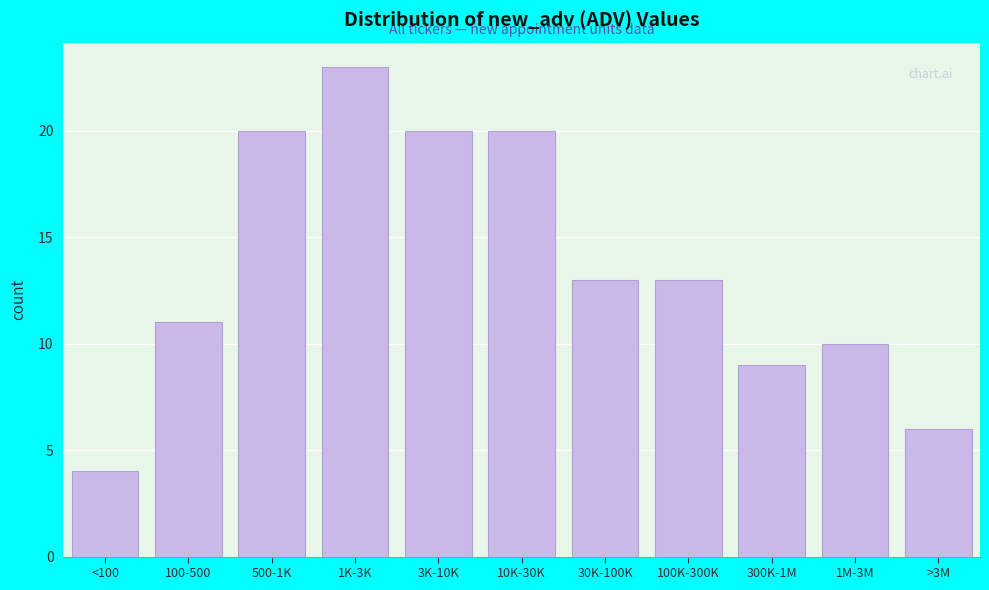

Reading left to right, extract all data points from this chart.

<100=4	100-500=11	500-1K=20	1K-3K=23	3K-10K=20	10K-30K=20	30K-100K=13	100K-300K=13	300K-1M=9	1M-3M=10	>3M=6